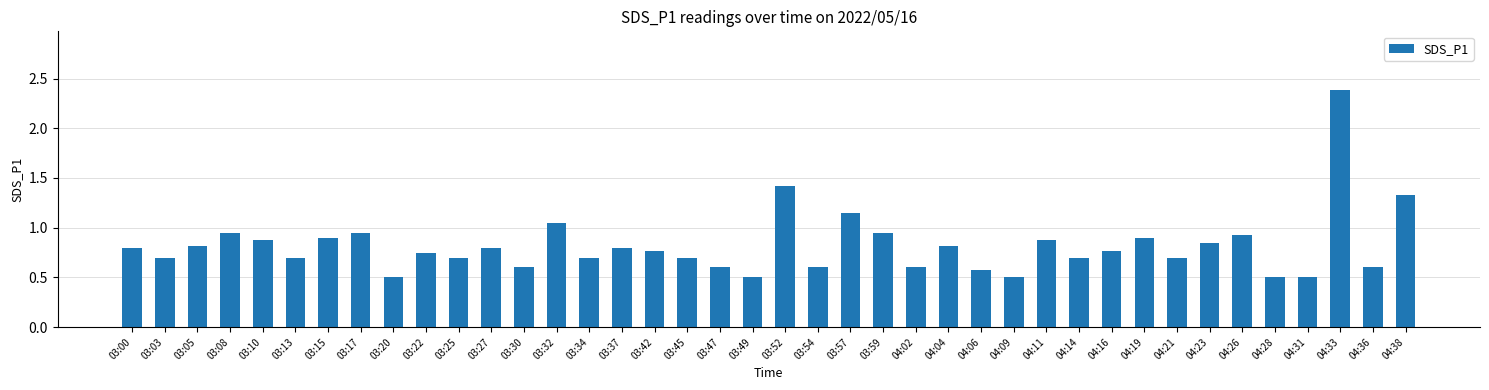

What position from the right is 03:03?

39